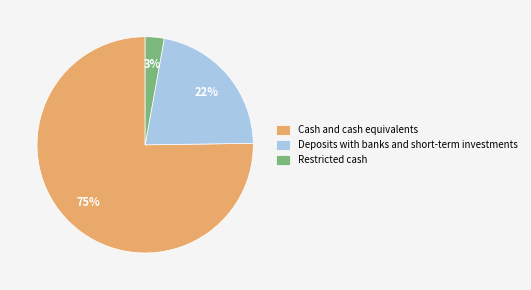

To the nearest percent, what percentage of the pie is Deposits with banks and short-term investments?

22%